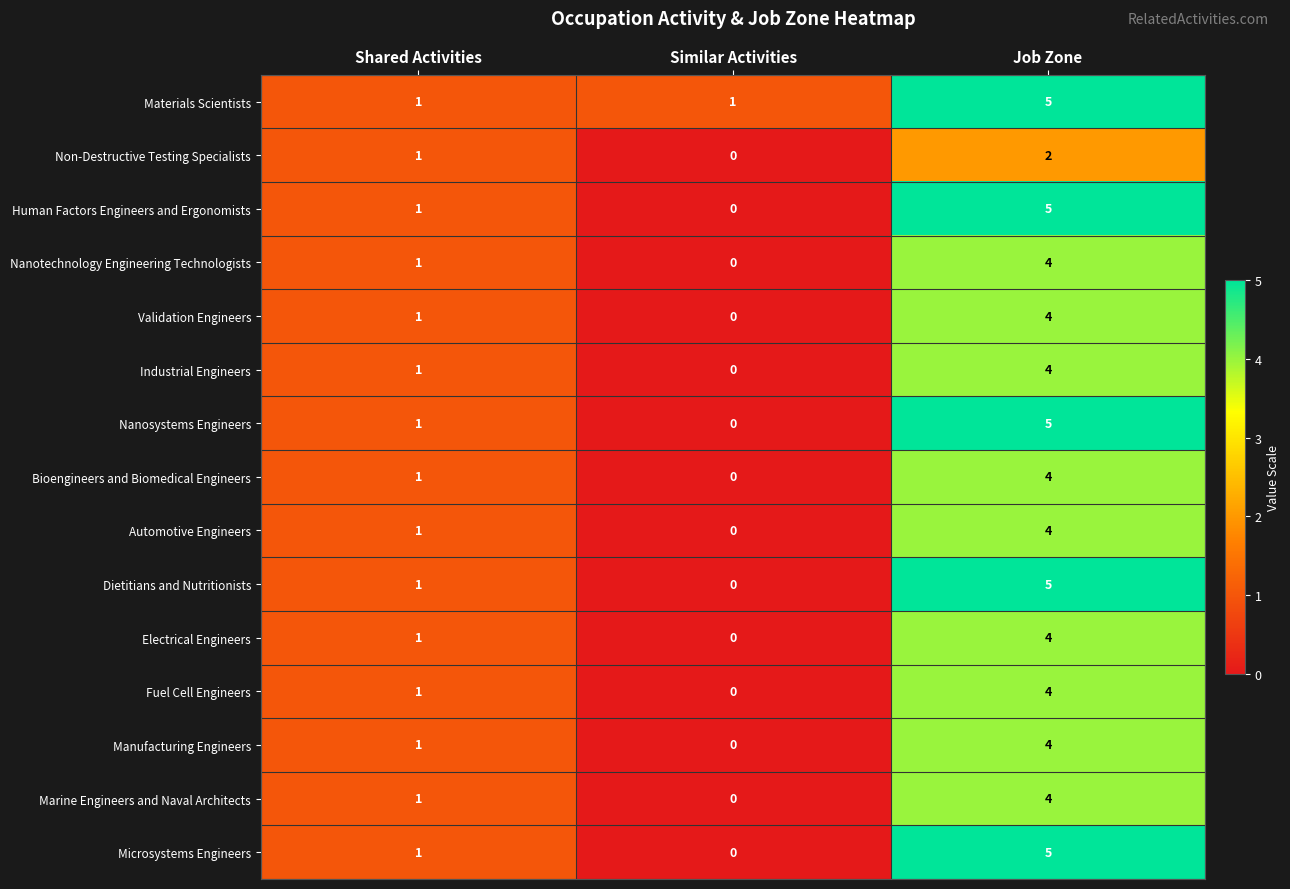

At which label is Marine Engineers and Naval Architects closest to 2?

Shared Activities